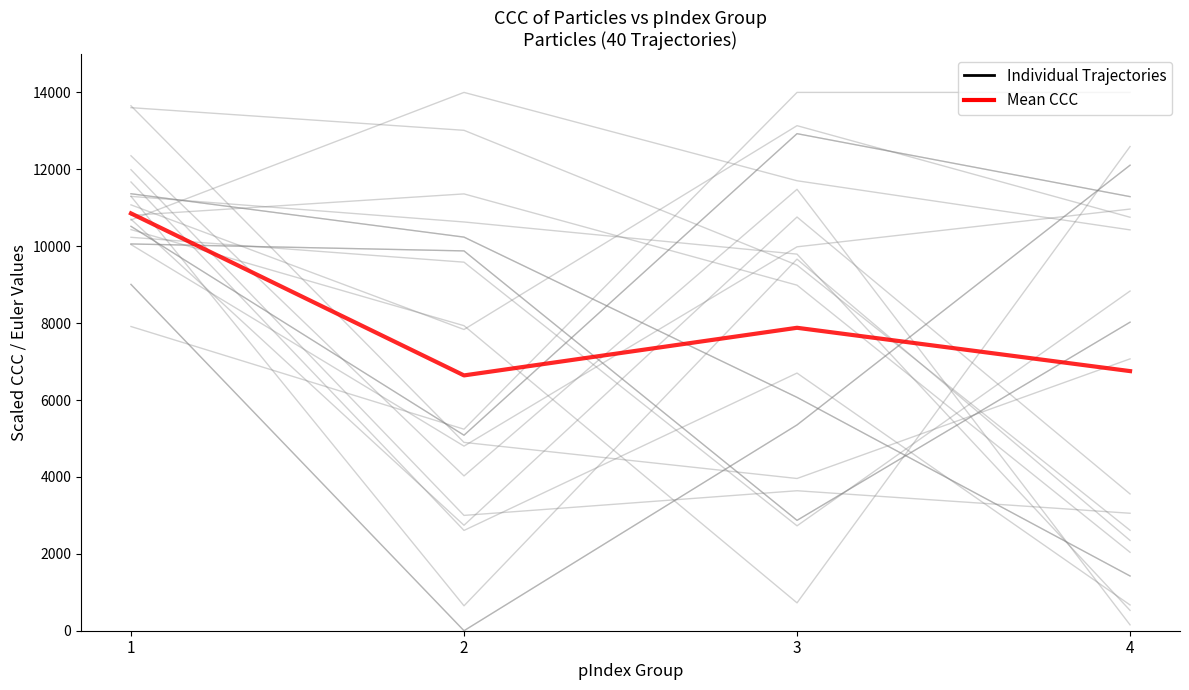

True or false: Individual Trajectories has a value of 9006.8 at 1.

True